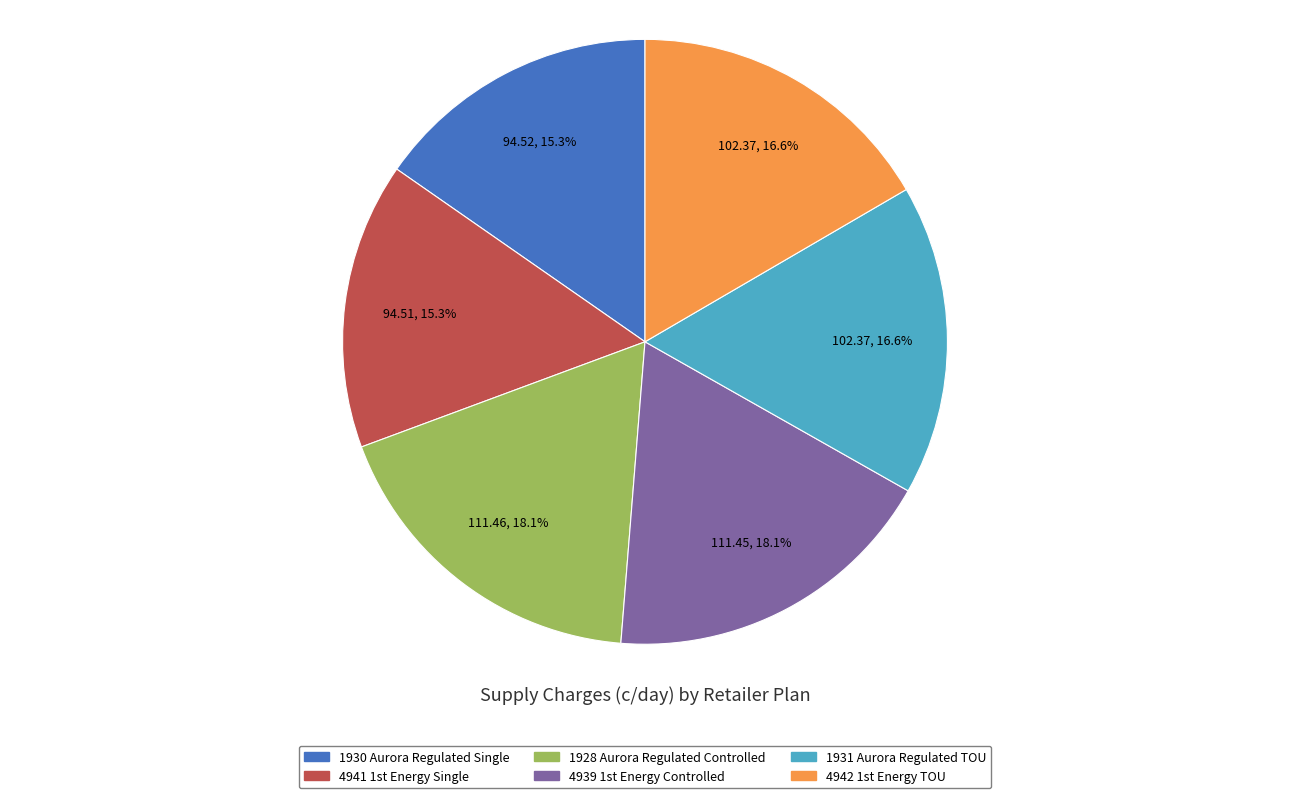

Is there any slice that represents more than half of the pie?

No